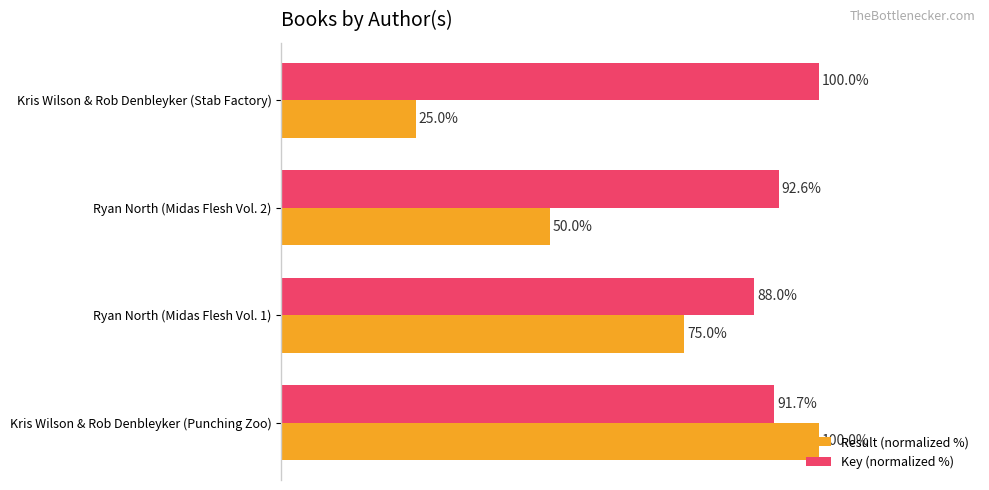

At which label is Key (normalized %) closest to 93?

Ryan North (Midas Flesh Vol. 2)